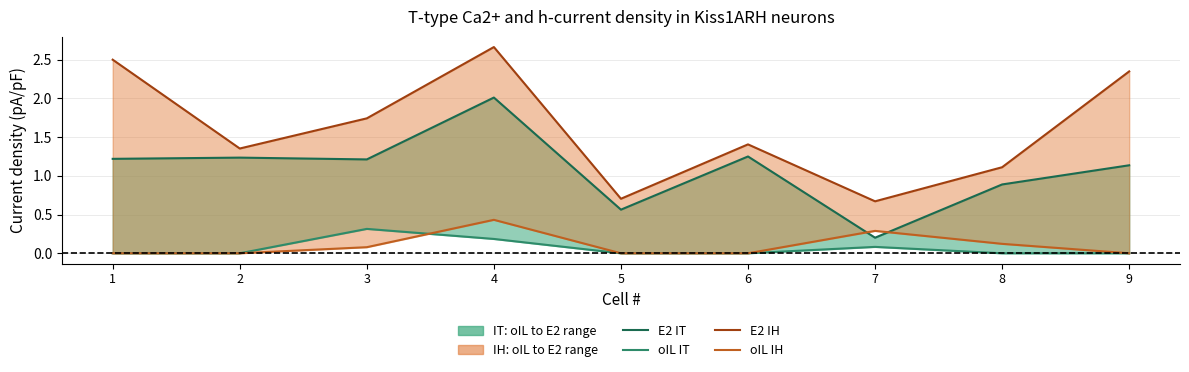

Reading left to right, transcribe all the data shown in this chart.

oIL IT: 0.0	0.0	0.3	0.2	0.0	0.0	0.1	0.0	0.0
E2 IT: 1.2	1.2	1.2	2.0	0.6	1.2	0.2	0.9	1.1
oIL IH: 0.0	0.0	0.1	0.4	0.0	0.0	0.3	0.1	0.0
E2 IH: 2.5	1.4	1.7	2.7	0.7	1.4	0.7	1.1	2.3